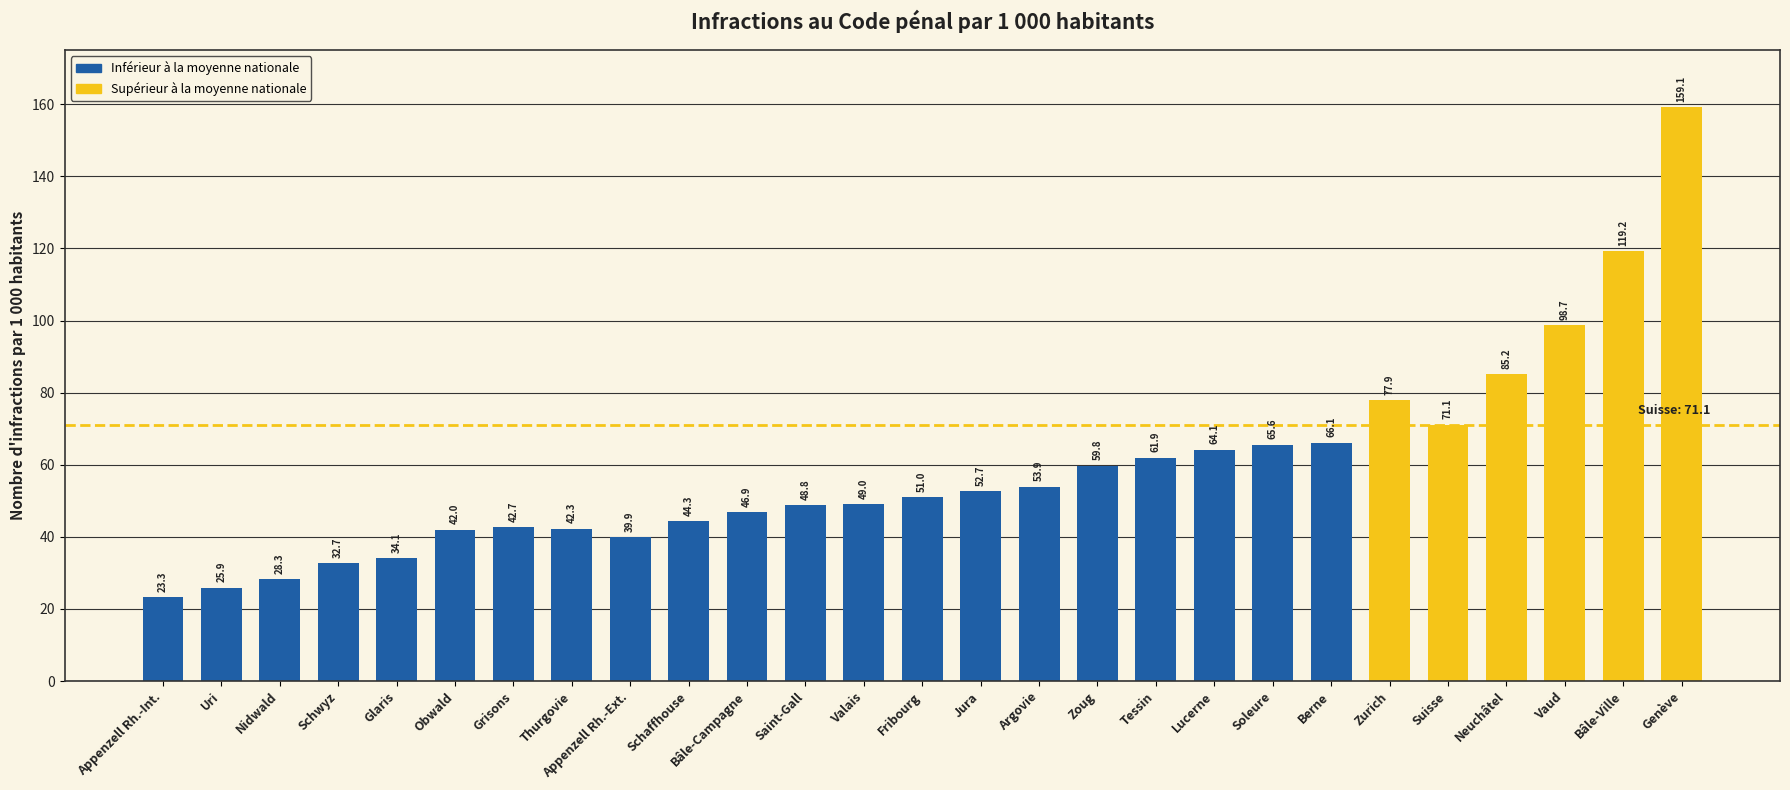

The chart shows a value of 25.9 at Uri. True or false?

True